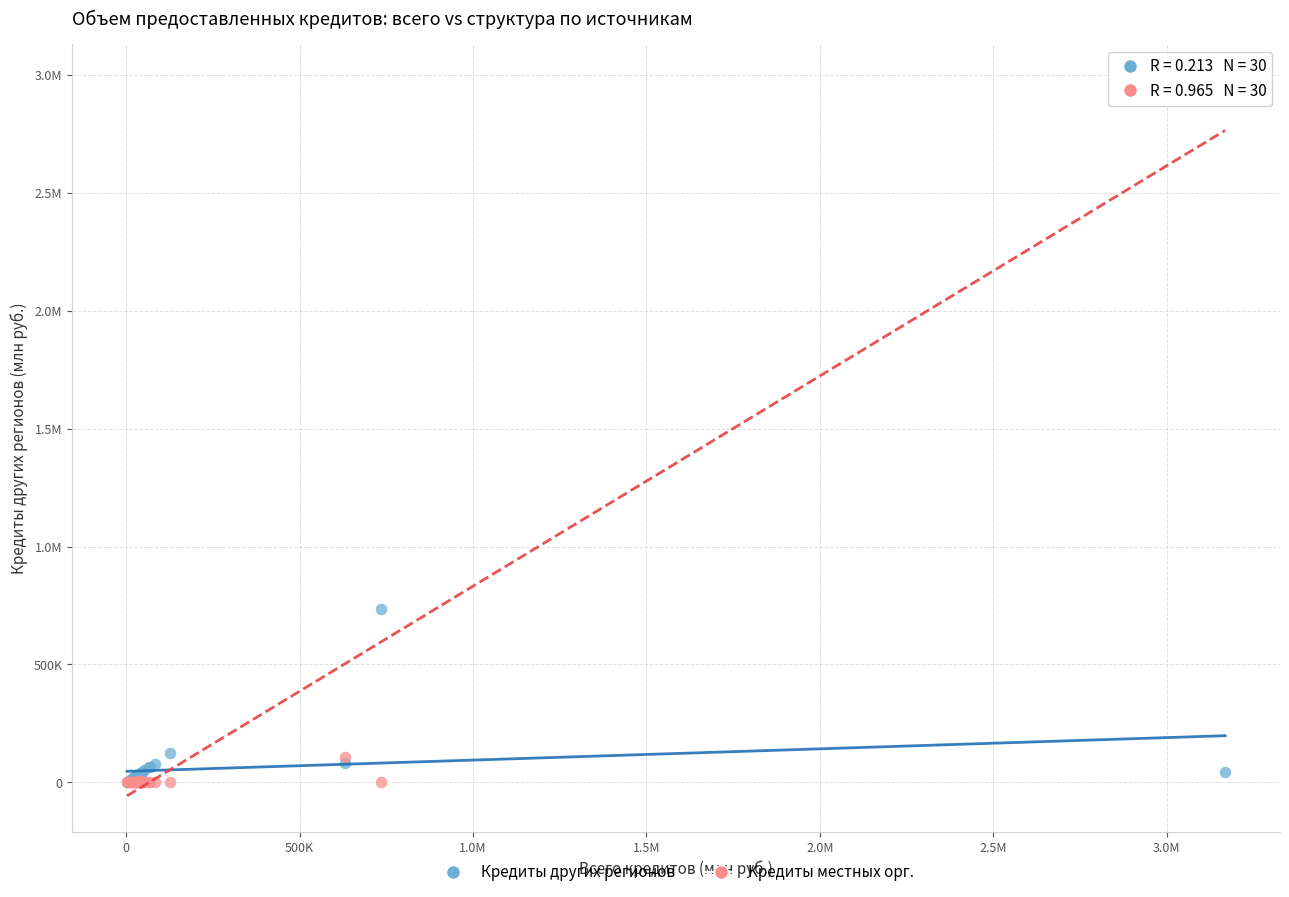

What are all the series names shown in the legend?

Кредиты других регионов, Кредиты местных орг.